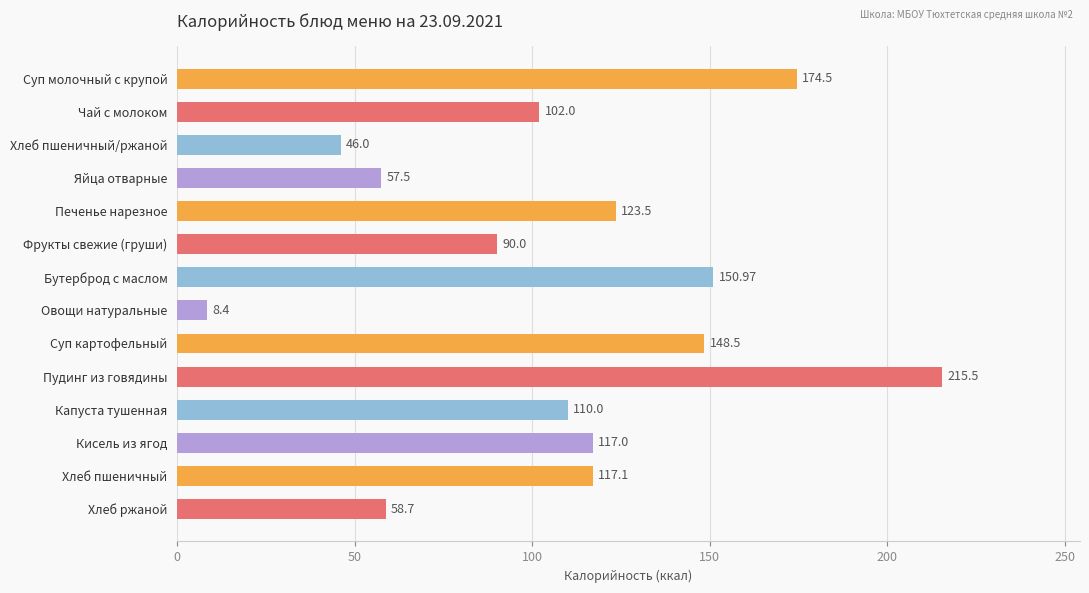

What is the difference between the second highest and second lowest values?

128.5